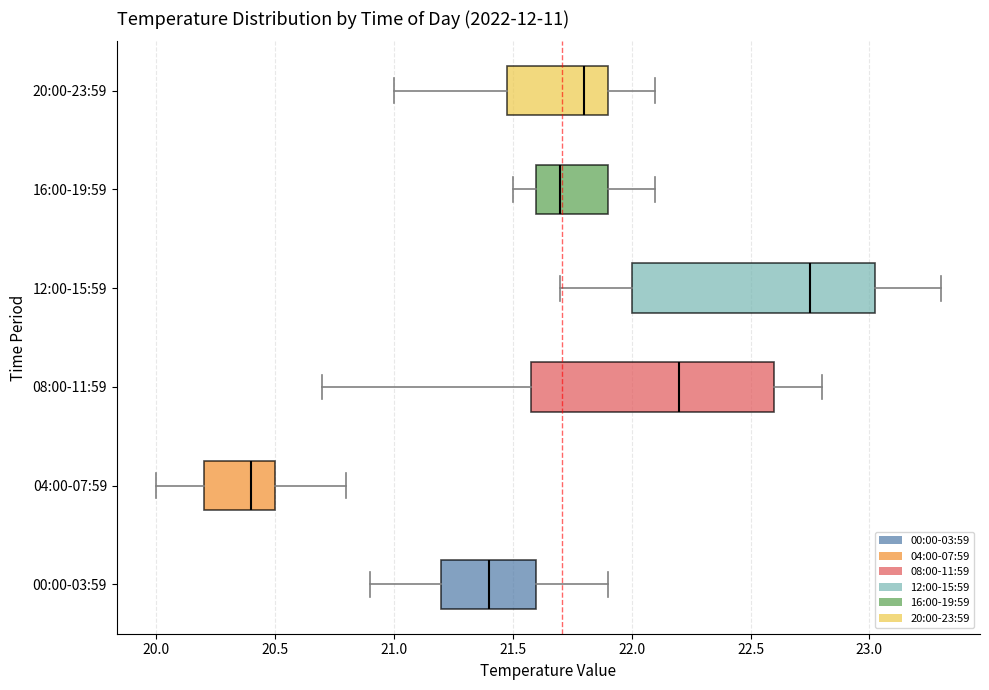

Reading bottom to top, read every box against the x-axis: the position of its median line, the range the box covers, and the ends of its whiskers. The values are not printed on the chart, so give them approximately, as read against the axis.

00:00-03:59: median 21.40, box 21.20 to 21.60, whiskers 20.90 to 21.90
04:00-07:59: median 20.40, box 20.20 to 20.50, whiskers 20.00 to 20.80
08:00-11:59: median 22.20, box 21.60 to 22.60, whiskers 20.70 to 22.80
12:00-15:59: median 22.75, box 22.00 to 23.05, whiskers 21.70 to 23.30
16:00-19:59: median 21.70, box 21.60 to 21.90, whiskers 21.50 to 22.10
20:00-23:59: median 21.80, box 21.50 to 21.90, whiskers 21.00 to 22.10